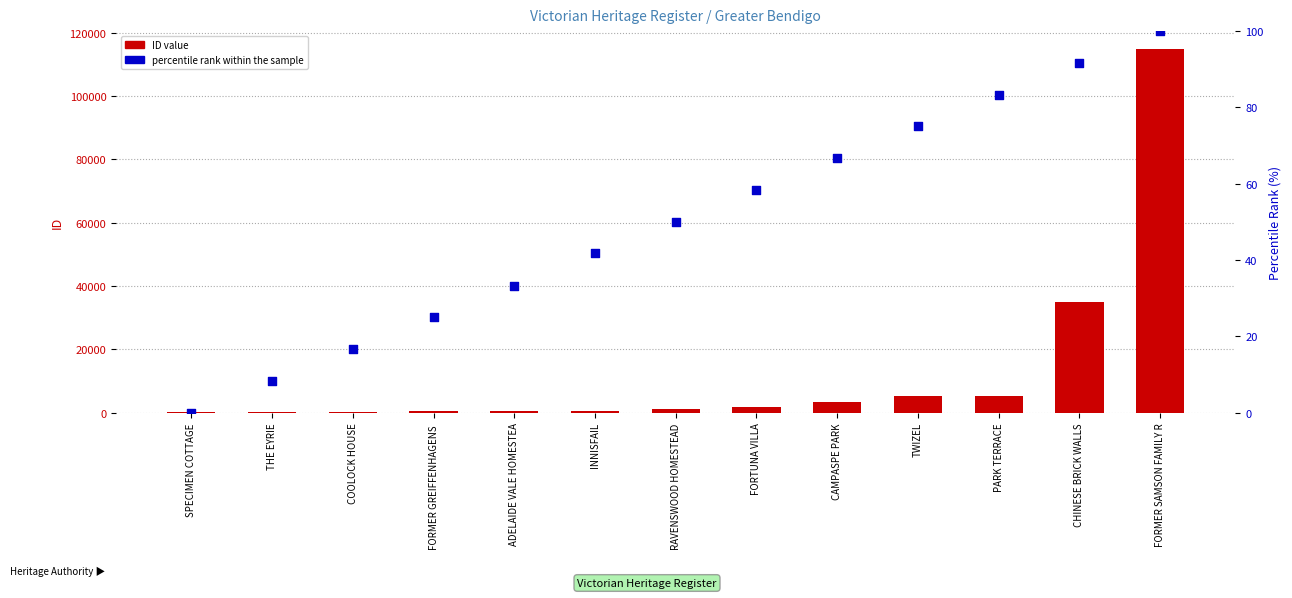

Is the value of percentile rank within the sample at FORMER SAMSON FAMILY R greater than the value of ID value at CAMPASPE PARK?

No